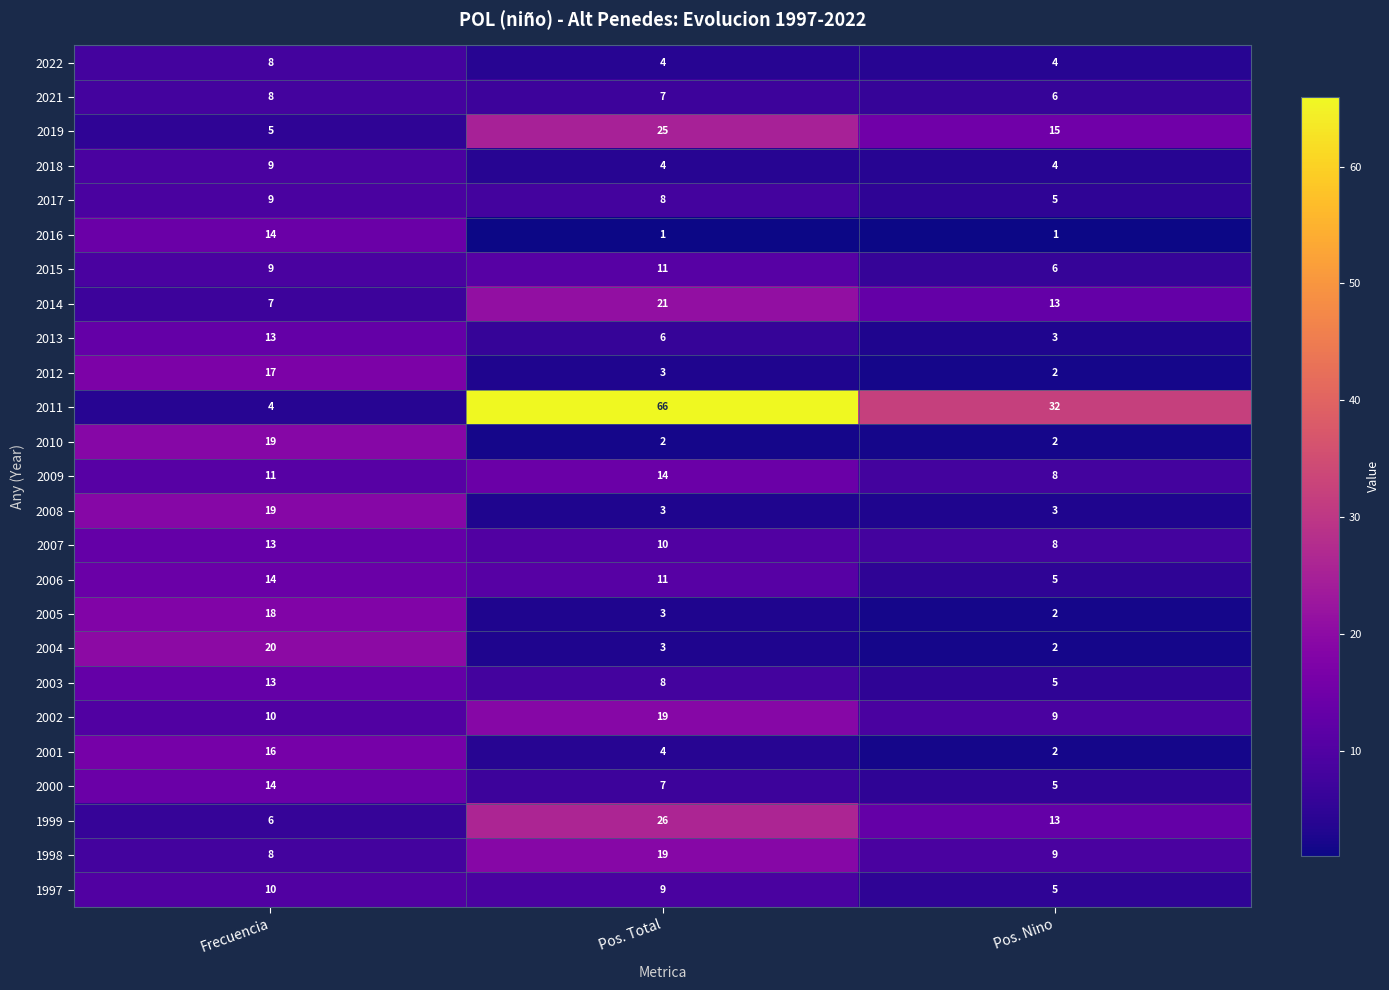

How many 2018 values are between 4 and 9?

3